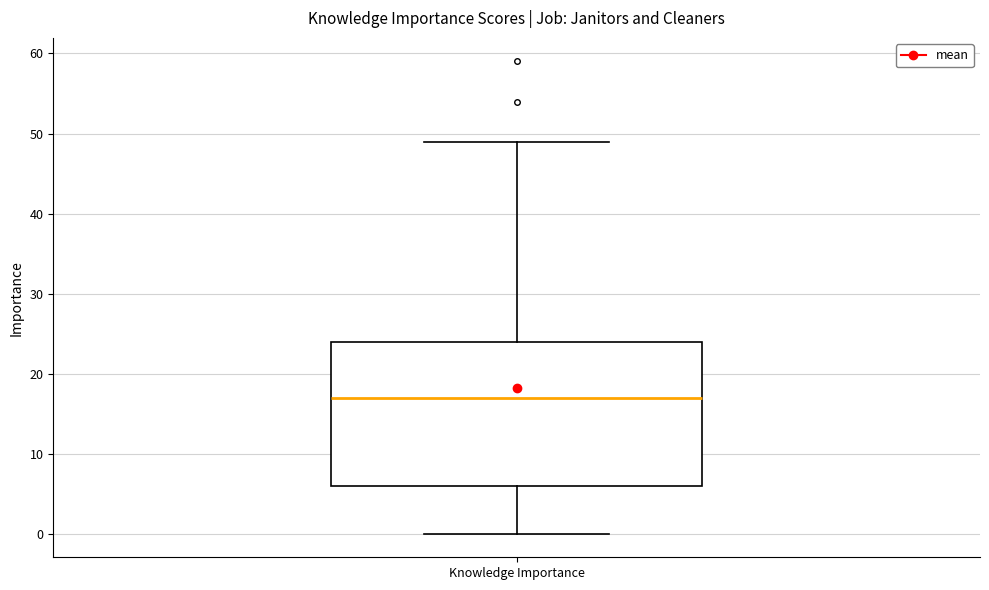

Read this box plot against the y-axis: the position of the median line, the range covered by the box, and the ends of both whiskers. The values are not printed on the chart, so give them approximately, as read against the axis.

median 17, box 6 to 24, whiskers 0 to 49